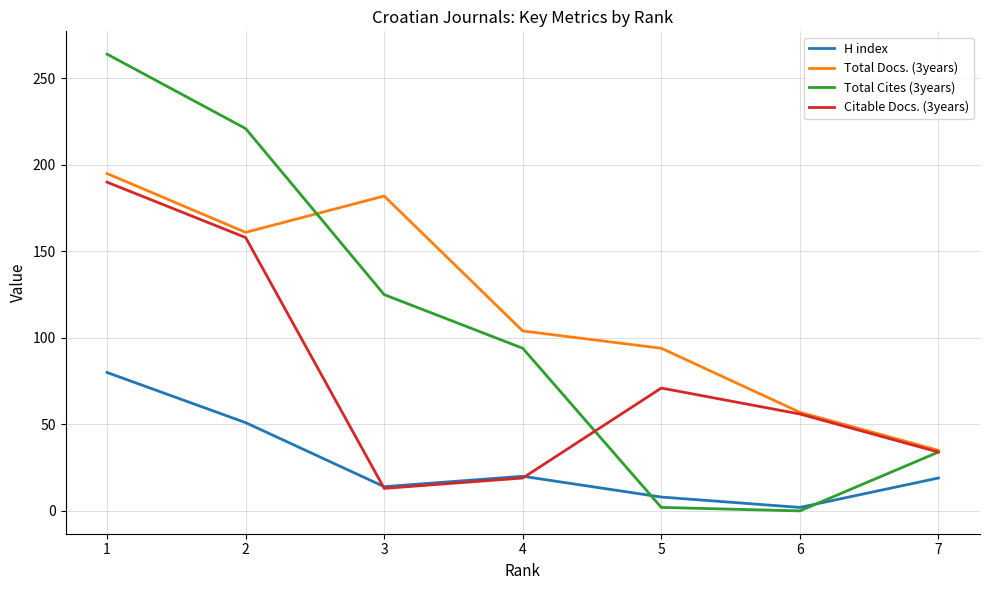

What are all the series names shown in the legend?

H index, Total Docs. (3years), Total Cites (3years), Citable Docs. (3years)